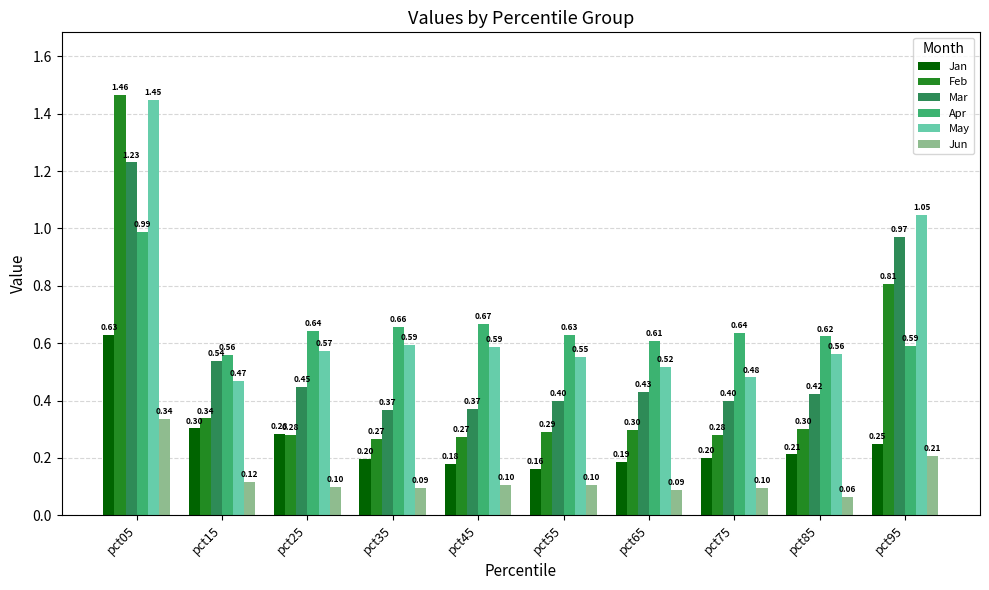

At which category is the sum across all series the highest?

pct05